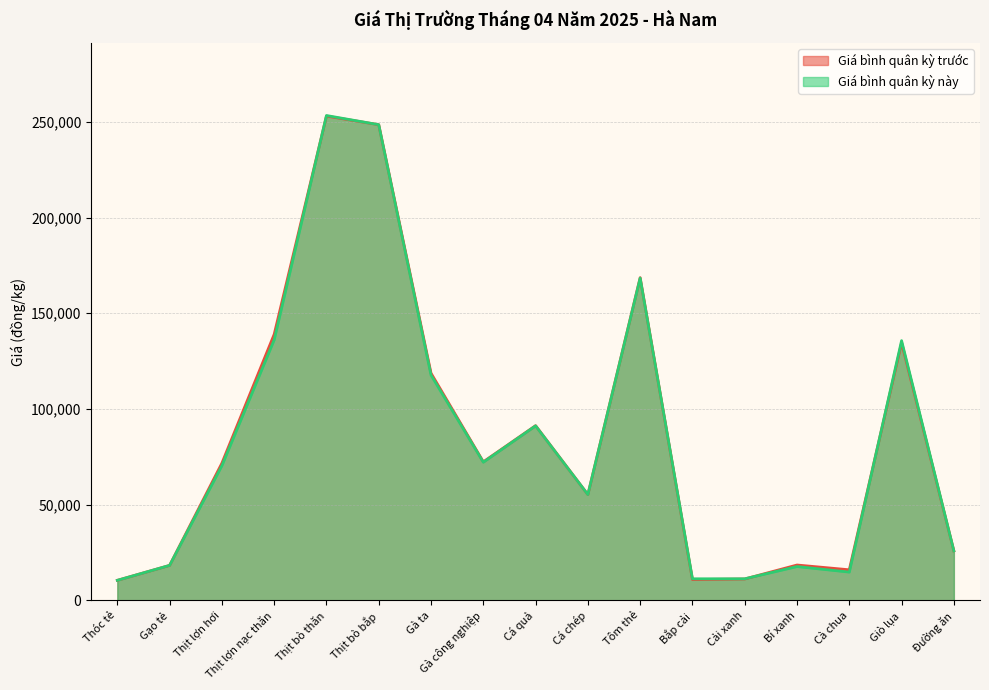

The value of Giá bình quân kỳ trước at Thịt bò bắp is 248500. True or false?

True